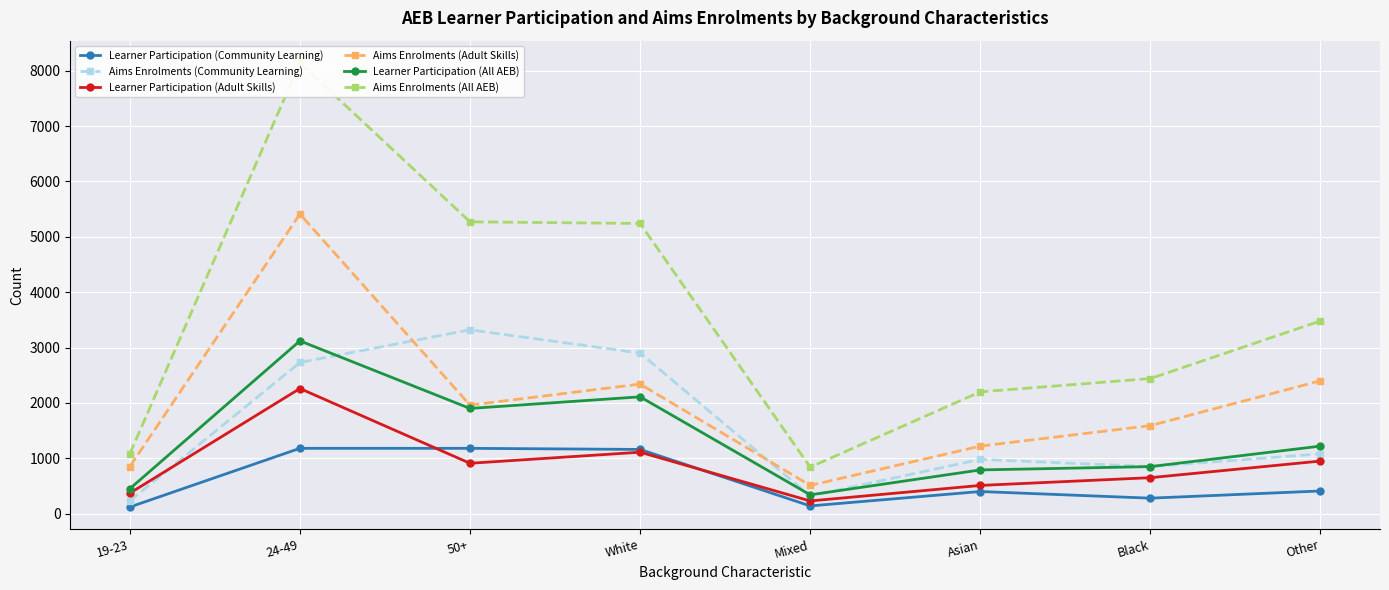

Reading right to left, list all the values displayed in this chart.

Learner Participation (Community Learning): 410	280	400	140	1160	1180	1180	120
Aims Enrolments (Community Learning): 1080	850	980	320	2900	3320	2730	230
Learner Participation (Adult Skills): 950	650	510	230	1110	910	2260	370
Aims Enrolments (Adult Skills): 2400	1590	1220	510	2340	1960	5410	850
Learner Participation (All AEB): 1220	850	790	340	2110	1900	3120	450
Aims Enrolments (All AEB): 3480	2440	2200	840	5240	5270	8140	1080